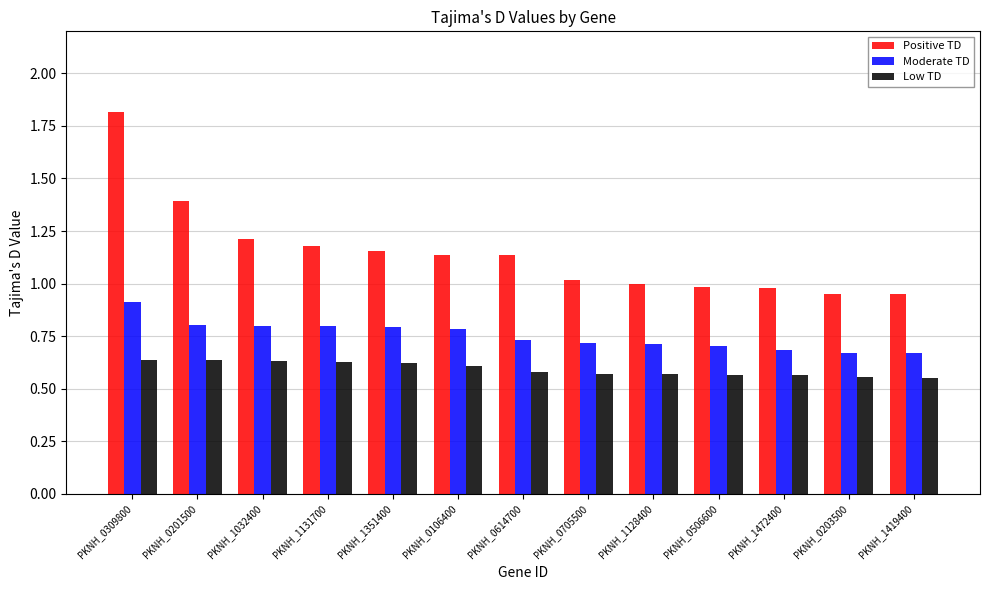

Which series has the widest spread of values?

Positive TD